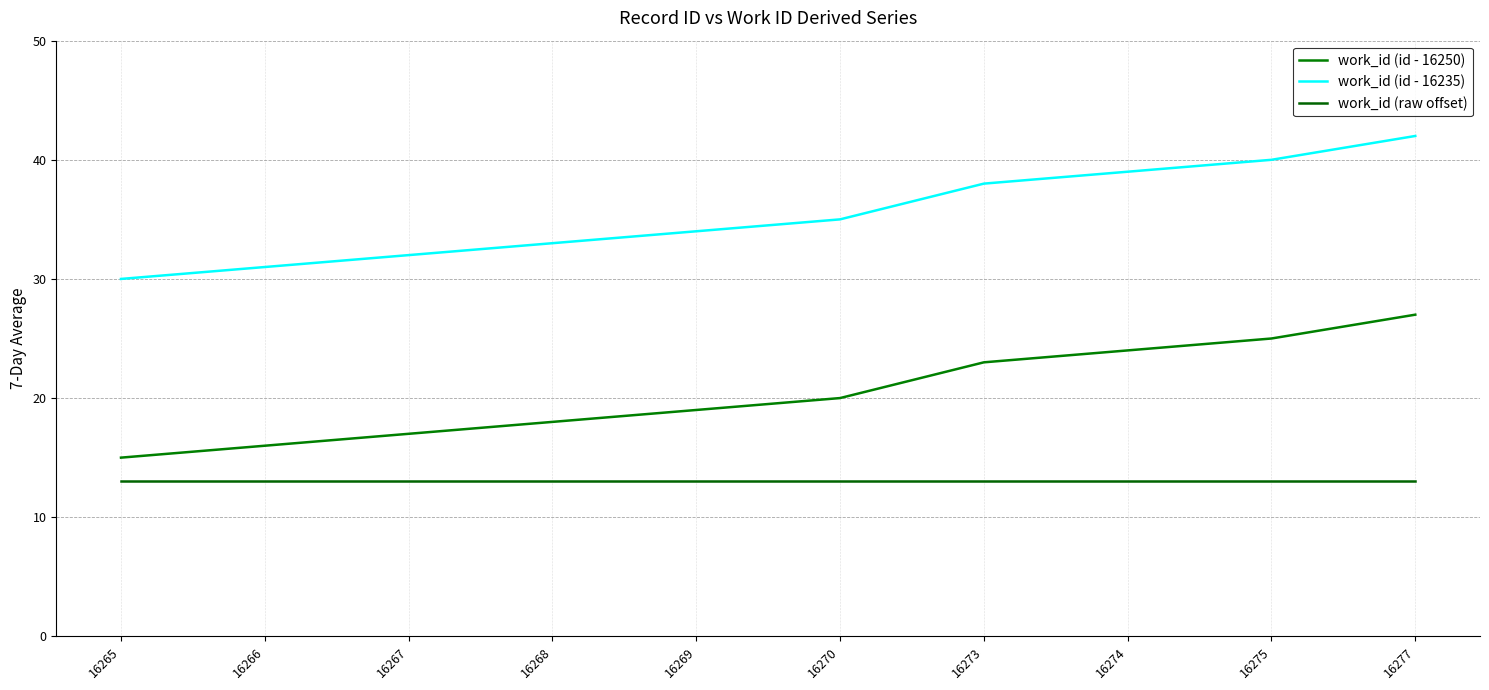

How many lines are shown in the chart?

3